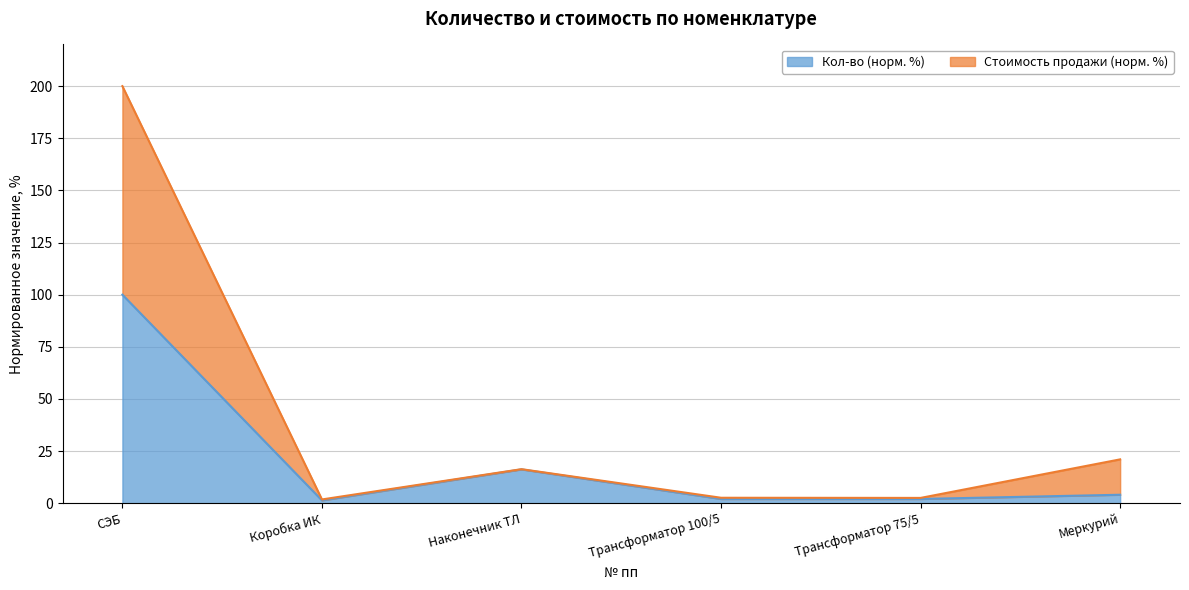

True or false: Кол-во and Стоимость продажи cross at least once.

False